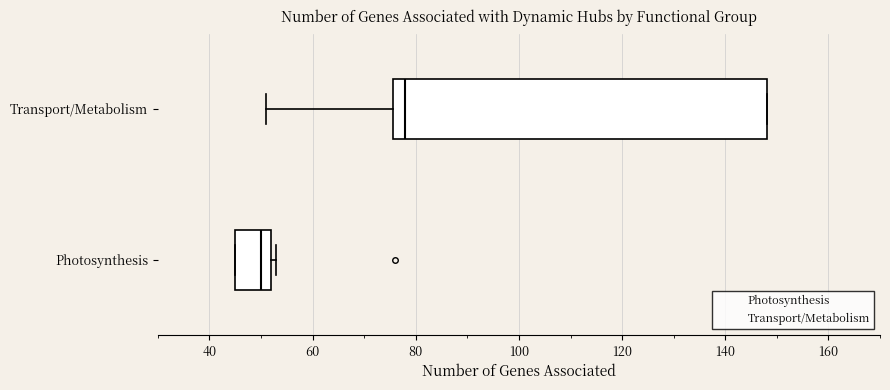

Reading bottom to top, read every box against the x-axis: the position of its median line, the range the box covers, and the ends of its whiskers. The values are not printed on the chart, so give them approximately, as read against the axis.

Photosynthesis: median 50, box 46 to 52, whiskers 46 to 54
Transport/Metabolism: median 78, box 76 to 148, whiskers 52 to 148